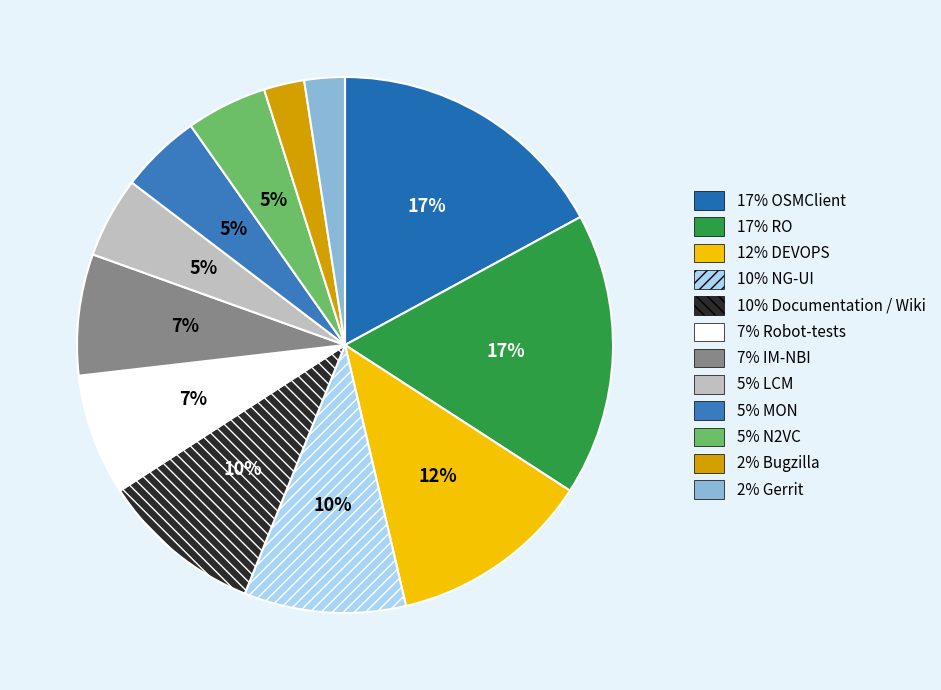

Count the number of slices in the pie.

12